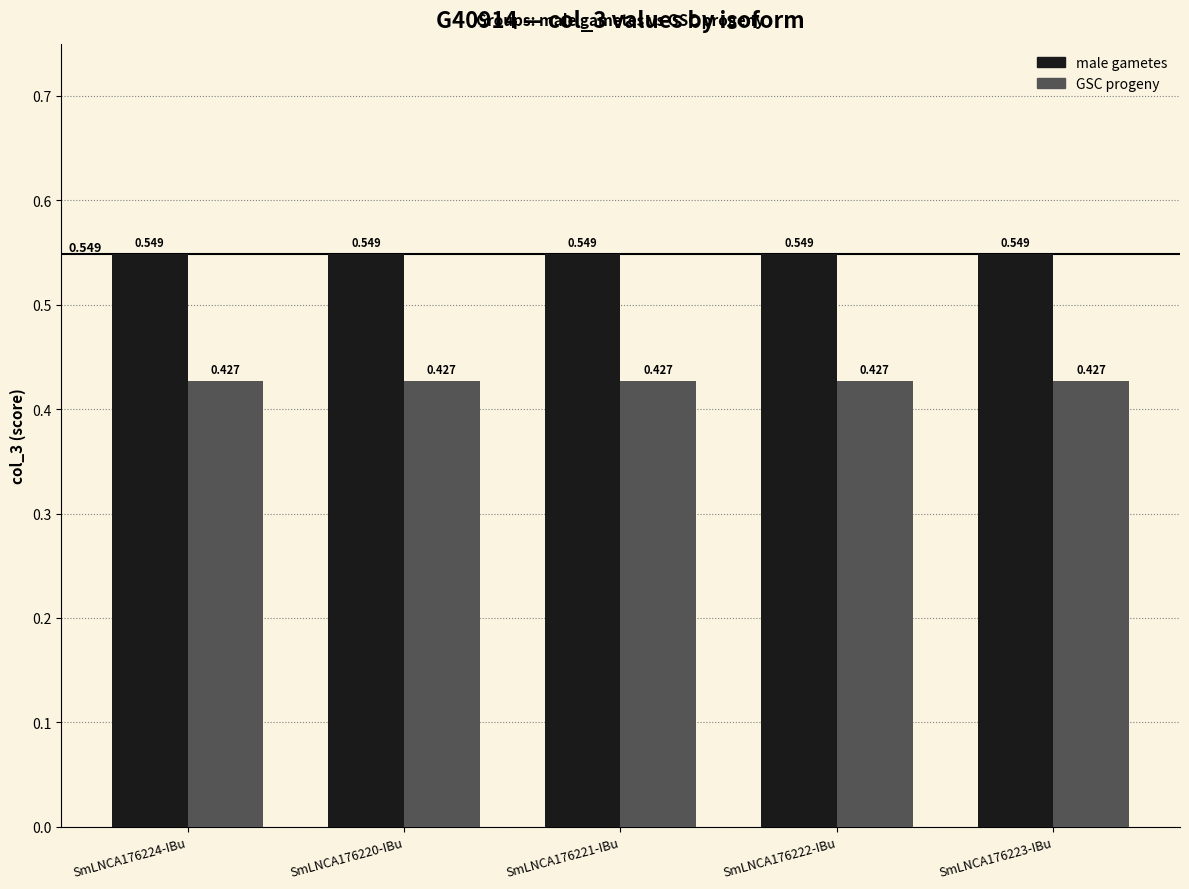

List the series in order of their overall mean, lowest first.

GSC progeny, male gametes